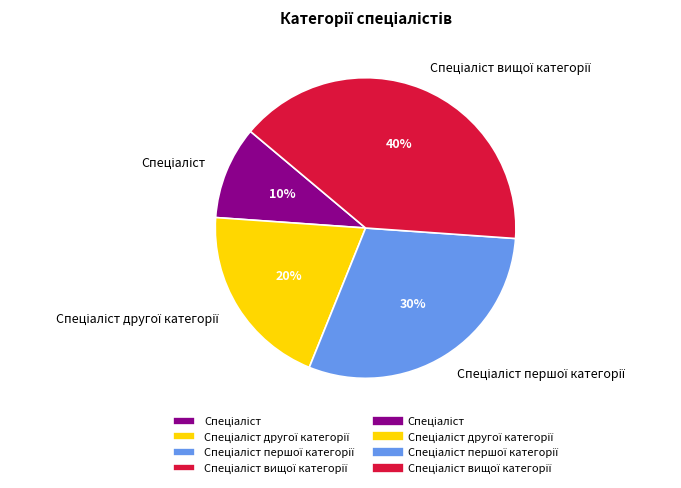

How many segments does this pie chart have?

4